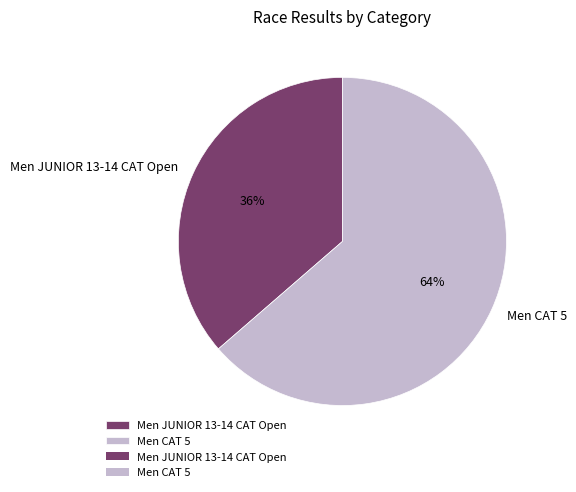

To the nearest percent, what is the combined percentage of Men CAT 5 and Men JUNIOR 13-14 CAT Open?

100%